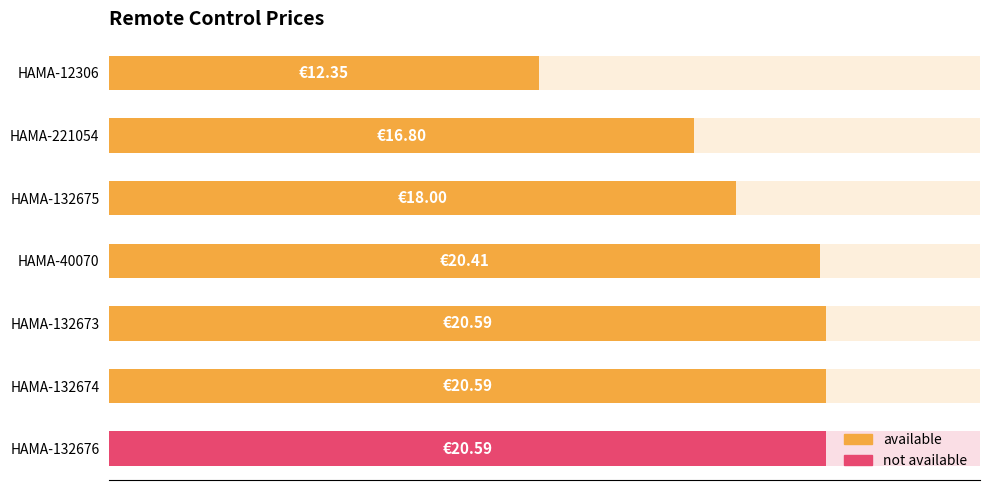

Reading right to left, transcribe all the data shown in this chart.

20.6	20.6	20.6	20.4	18.0	16.8	12.3